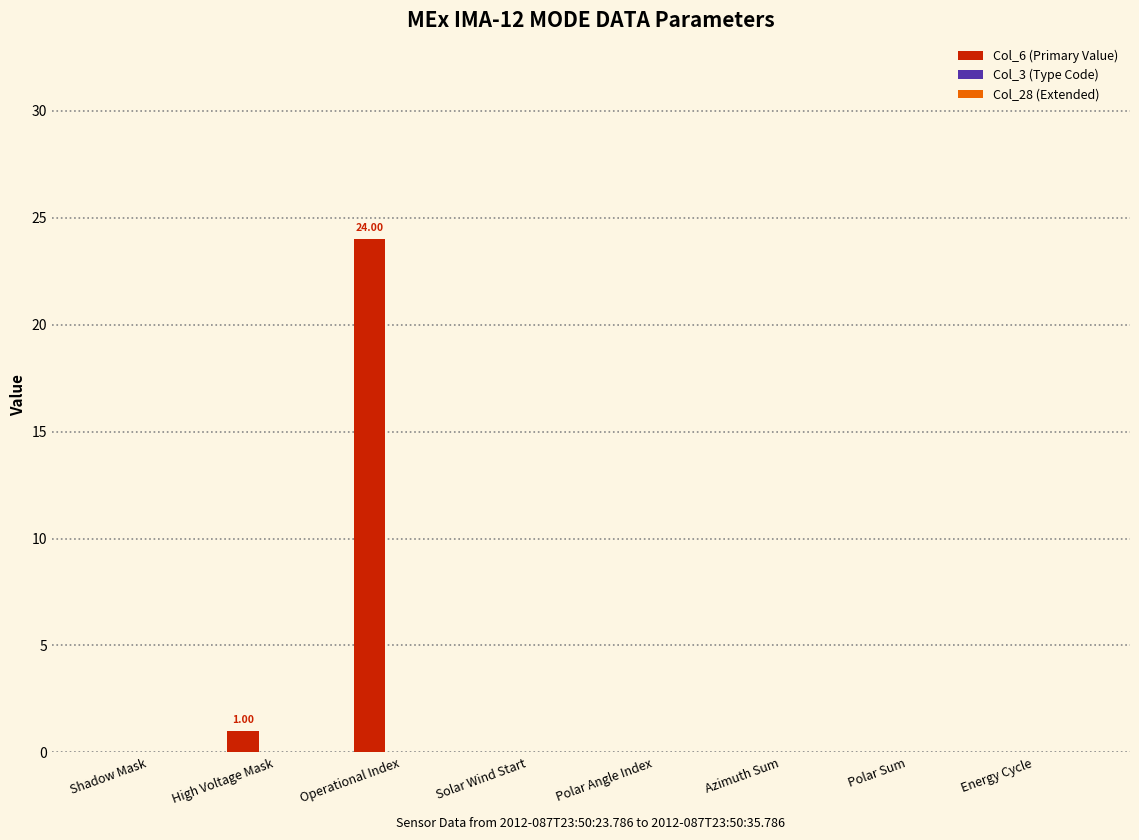

Where is the data nearest to the value 12?

High Voltage Mask